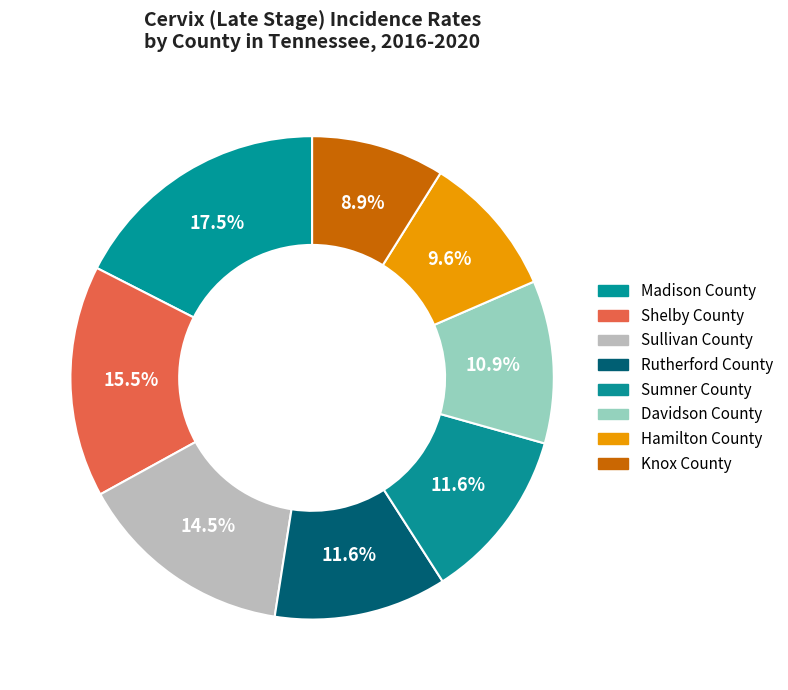

Count the number of slices in the pie.

8